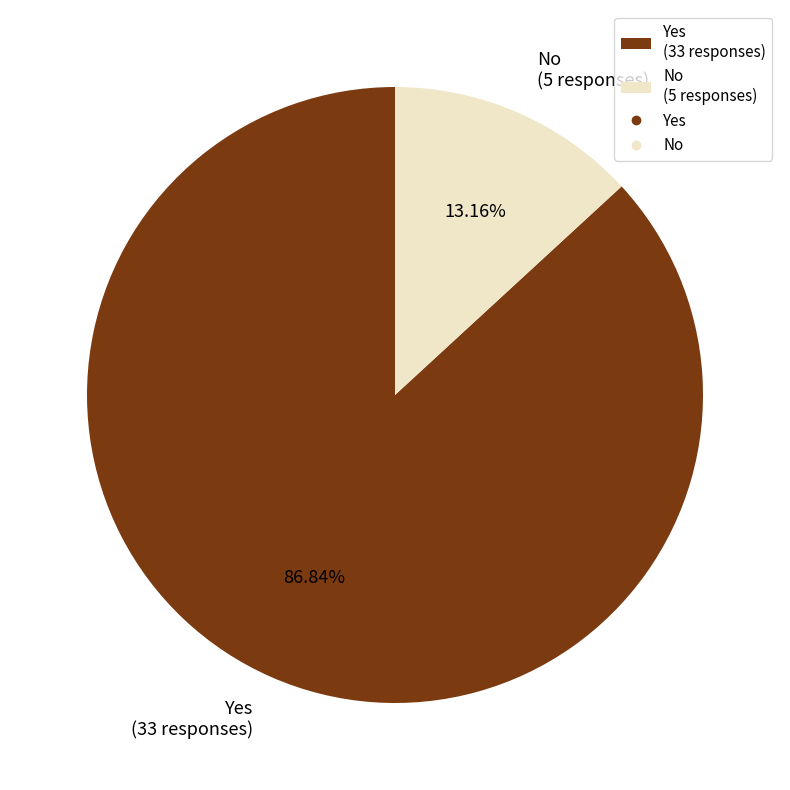

To the nearest percent, what is the difference between the largest and smallest slice percentages?

74%